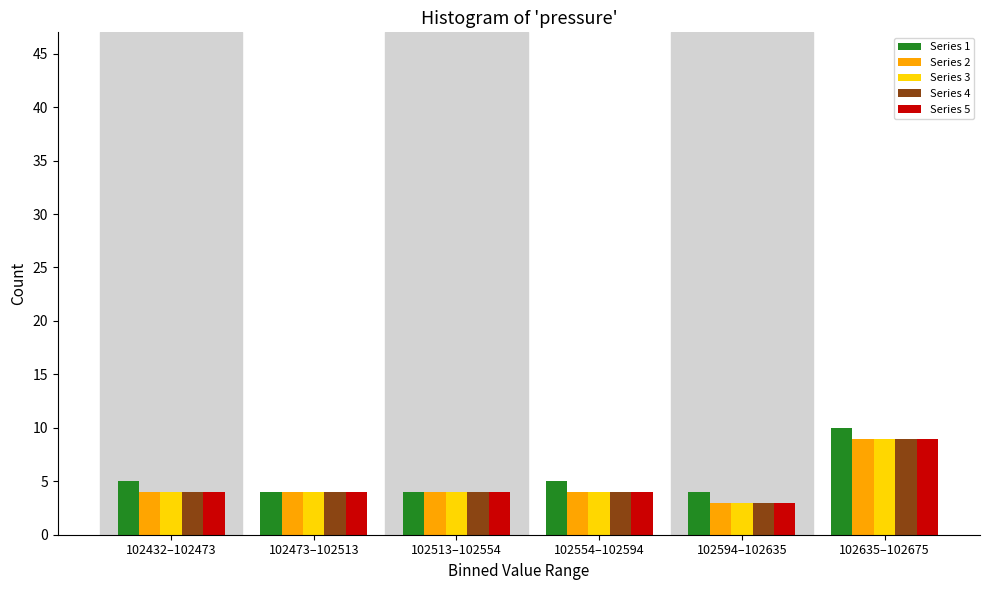

Reading right to left, what are all the values shown in this chart?

Series 1: 10	4	5	4	4	5
Series 2: 9	3	4	4	4	4
Series 3: 9	3	4	4	4	4
Series 4: 9	3	4	4	4	4
Series 5: 9	3	4	4	4	4